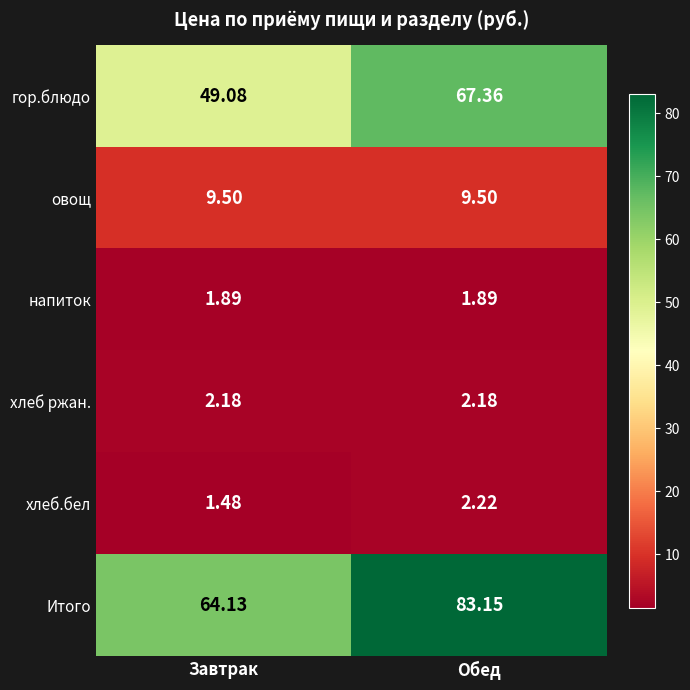

At how many categories does at least one series exceed 17?

2